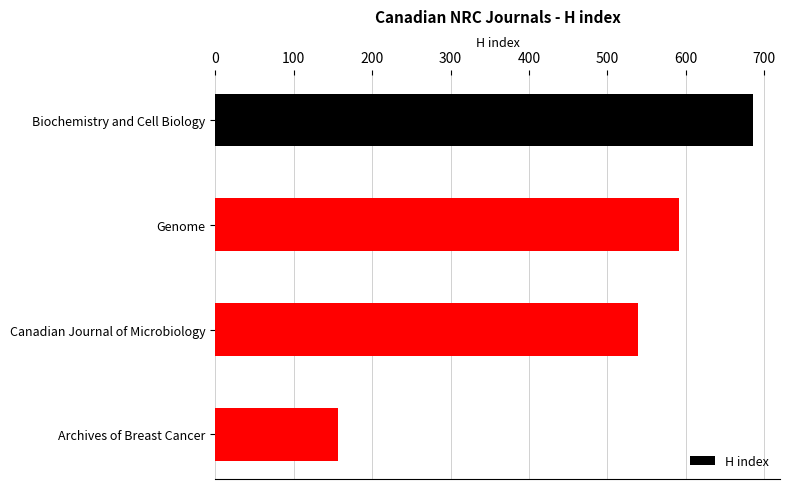

Reading bottom to top, transcribe all the data shown in this chart.

Archives of Breast Cancer=157	Canadian Journal of Microbiology=539	Genome=591	Biochemistry and Cell Biology=686